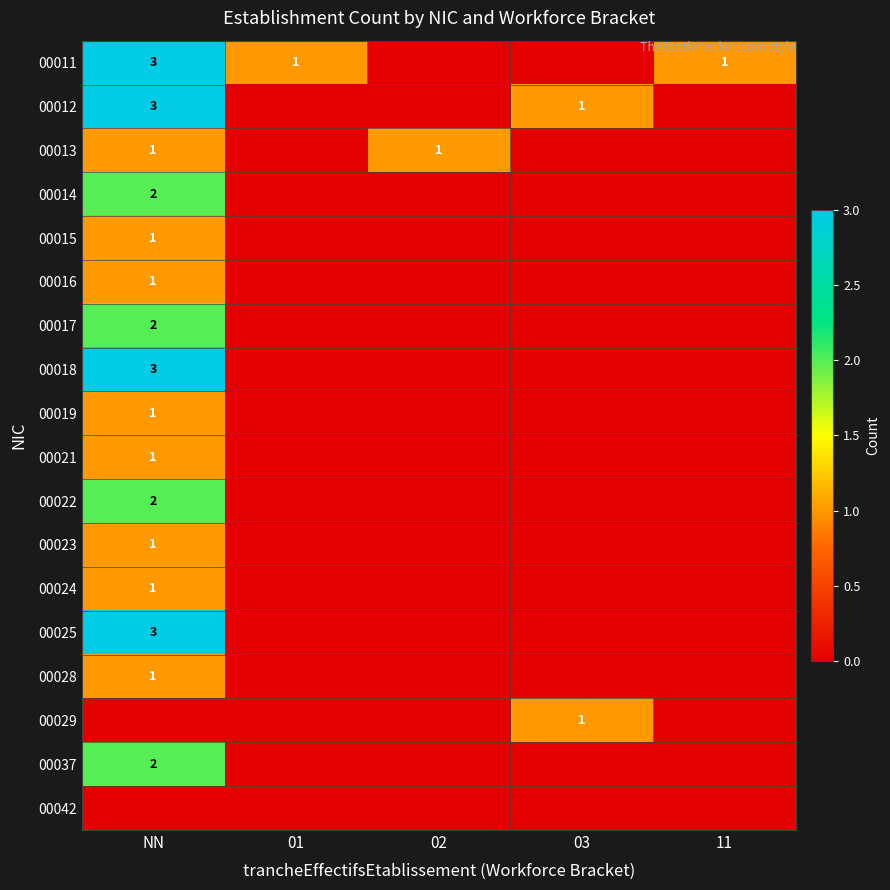

The 00011 series shows 5 at NN. True or false?

False